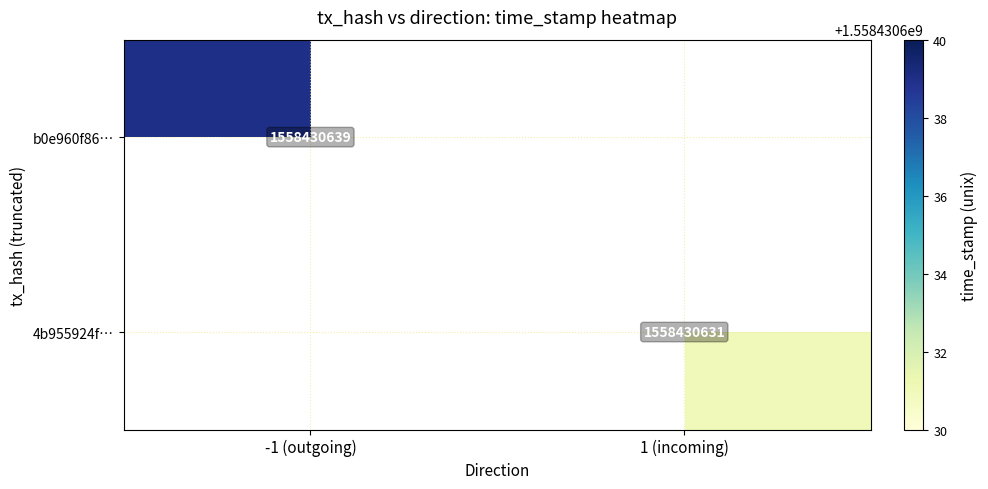

What is the difference between the b0e960f86ce7d7669d3367aedce069fb060a60d values at time_stamp and direction?

1558430640